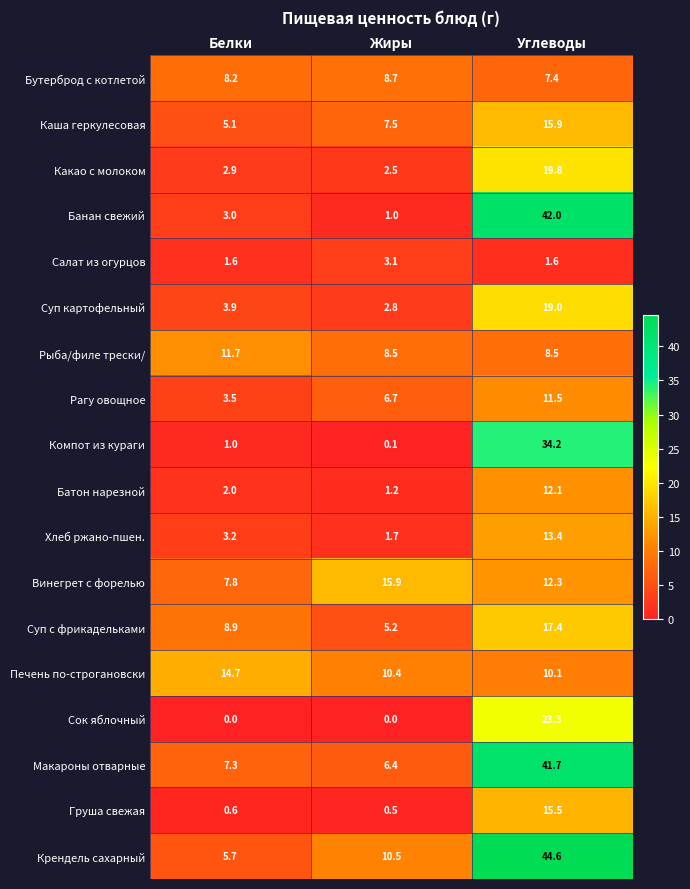

What is the difference between the Каша геркулесовая values at Жиры and Белки?

2.4